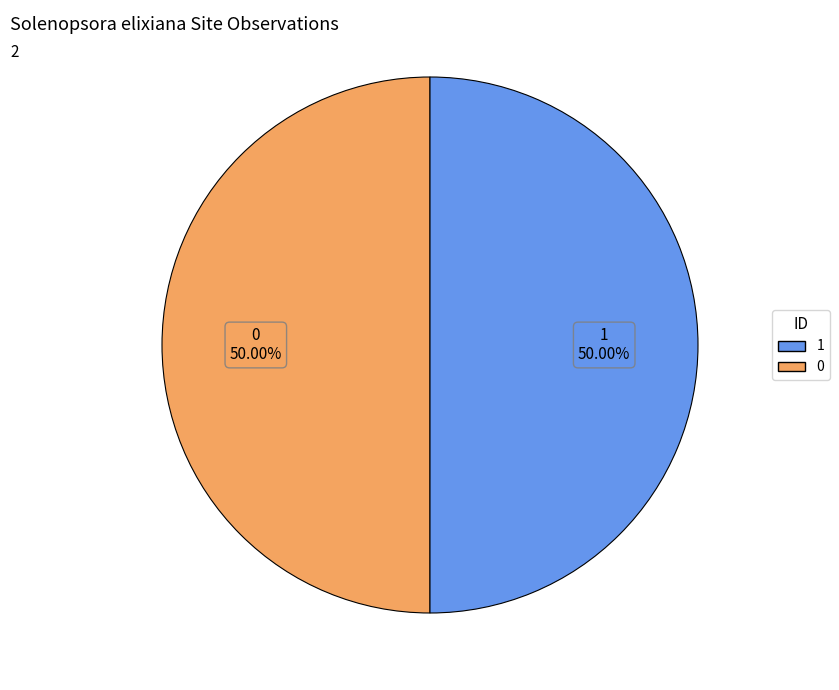

Is the sum of 1 and 0 greater than half?

Yes